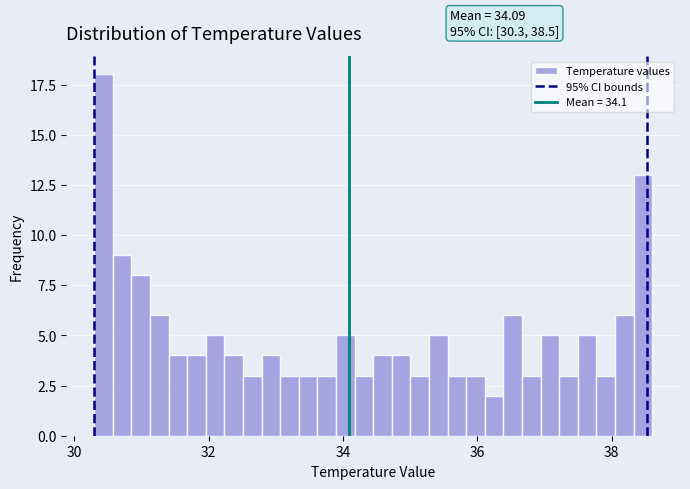

Read against the x-axis, roughly where is the centre of the tallest bar?

30.4